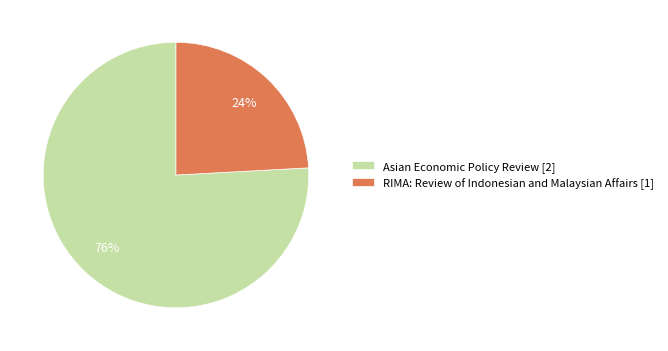

To the nearest percent, what is the average slice percentage?

50%